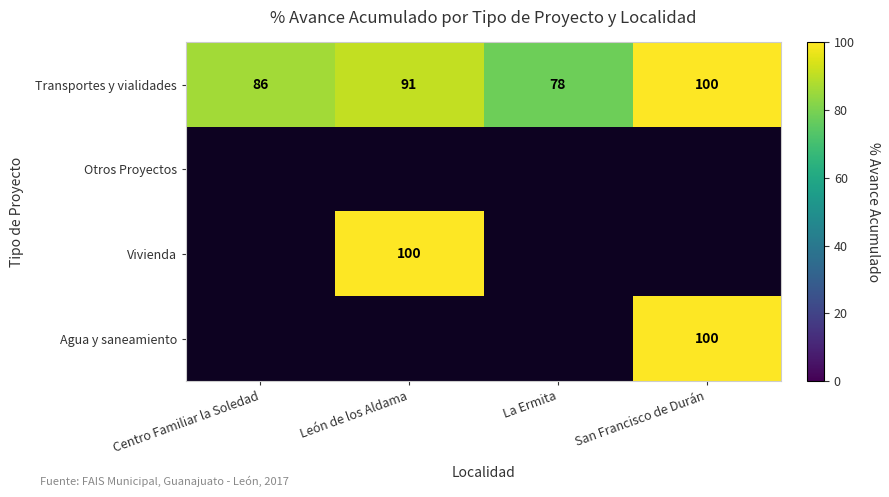

Count the number of categories in the chart.

4